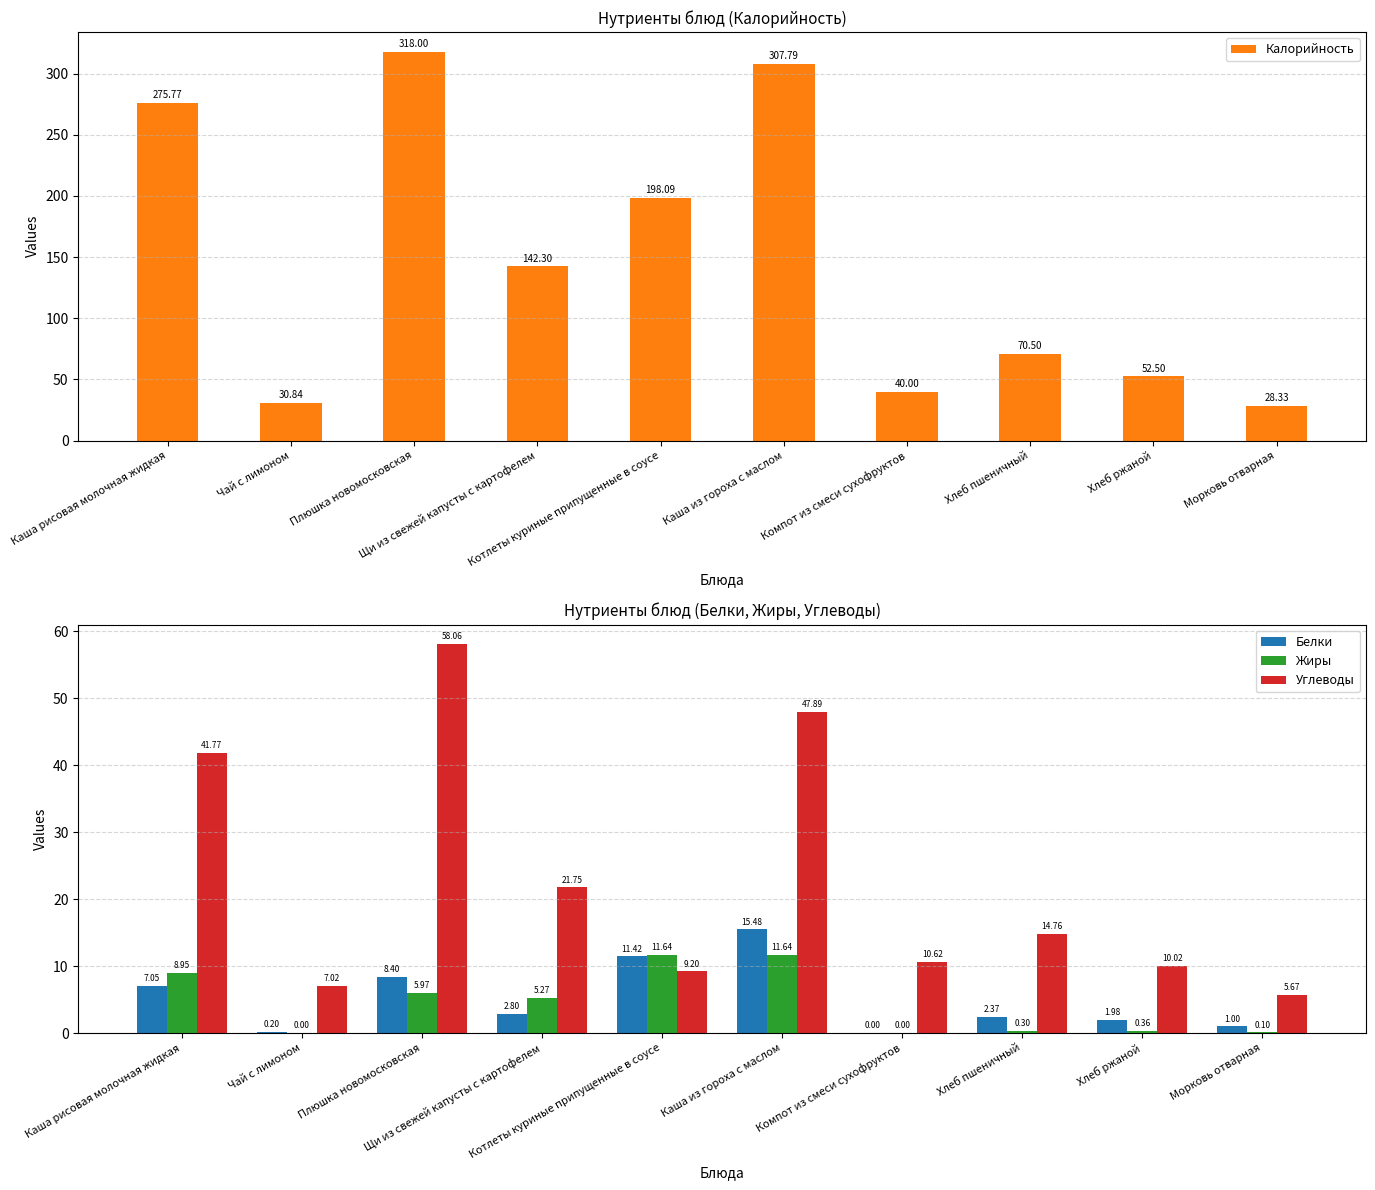

Is it true that Углеводы equals 10.6 at Компот из смеси сухофруктов?

True